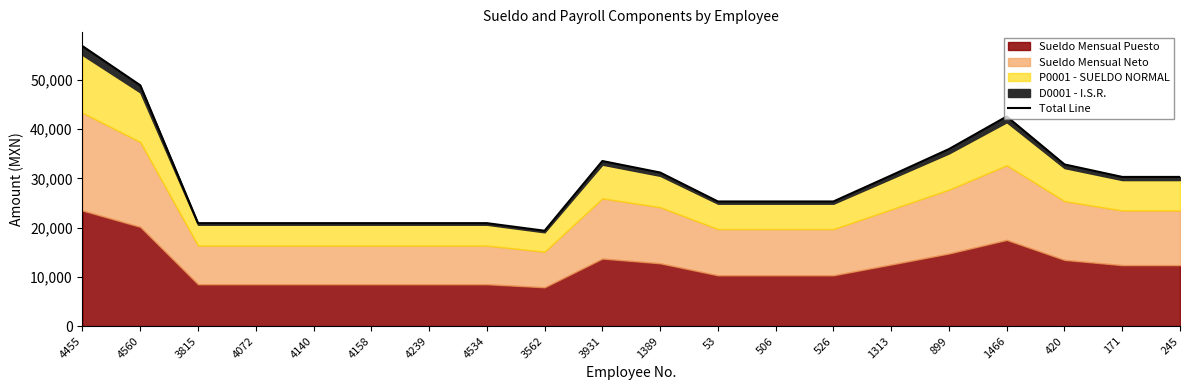

What position from the left is 4140?

5